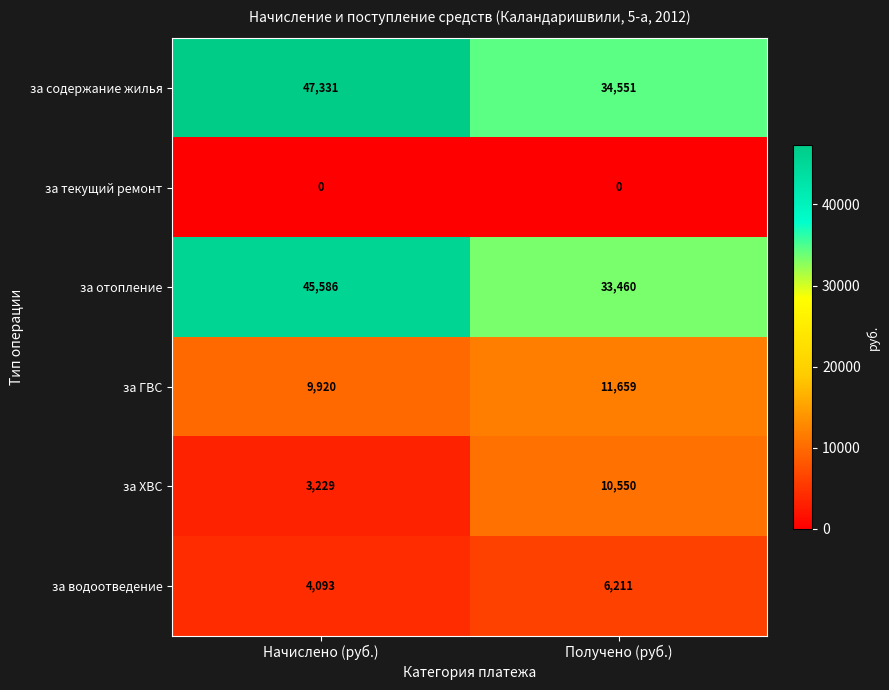

What is the difference between the maximum and minimum values in the за водоотведение series?

2118